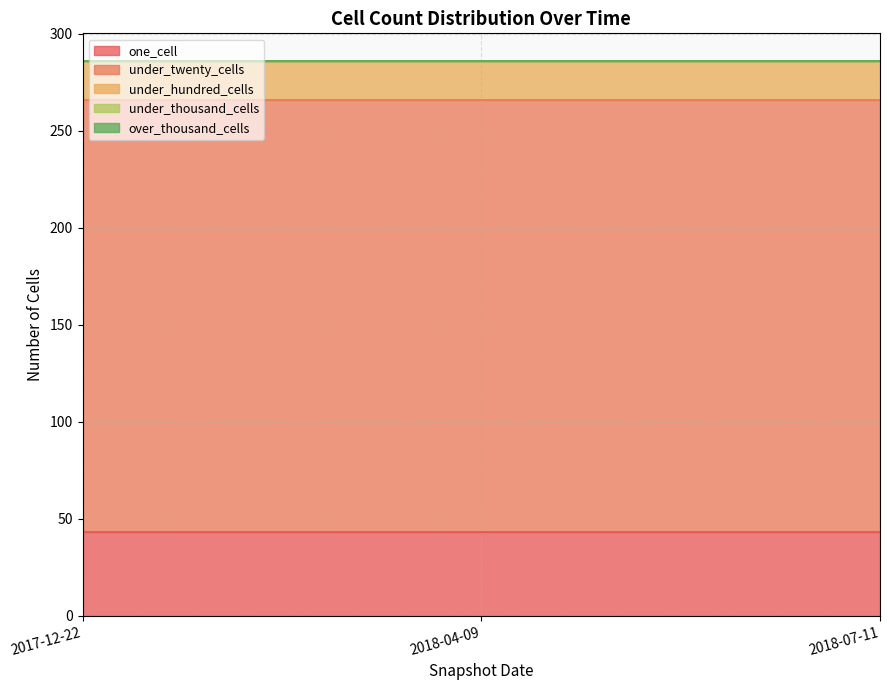

Which series has the largest total across all categories?

under_twenty_cells